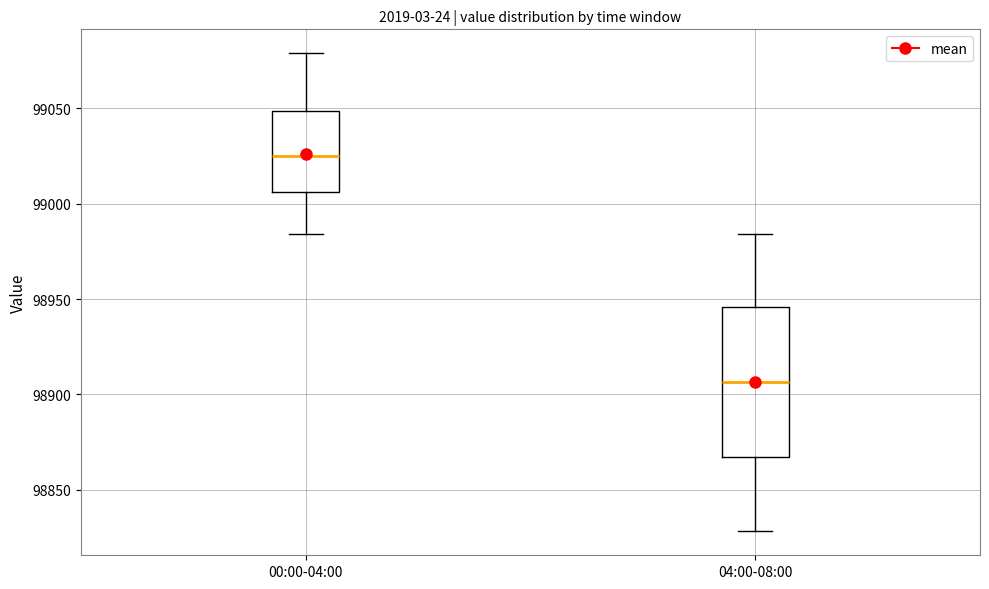

Reading left to right, read every box against the y-axis: the position of its median line, the range the box covers, and the ends of its whiskers. The values are not printed on the chart, so give them approximately, as read against the axis.

00:00-04:00: median 99025, box 99005 to 99050, whiskers 98985 to 99080
04:00-08:00: median 98905, box 98865 to 98945, whiskers 98830 to 98985